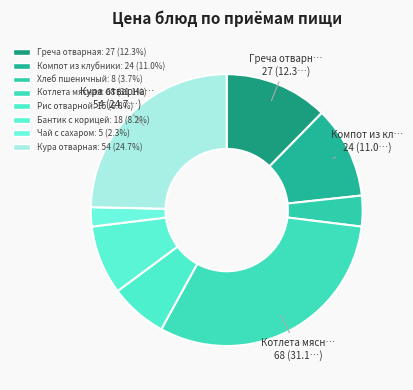

Which category has the biggest portion of the pie?

Котлета мясная